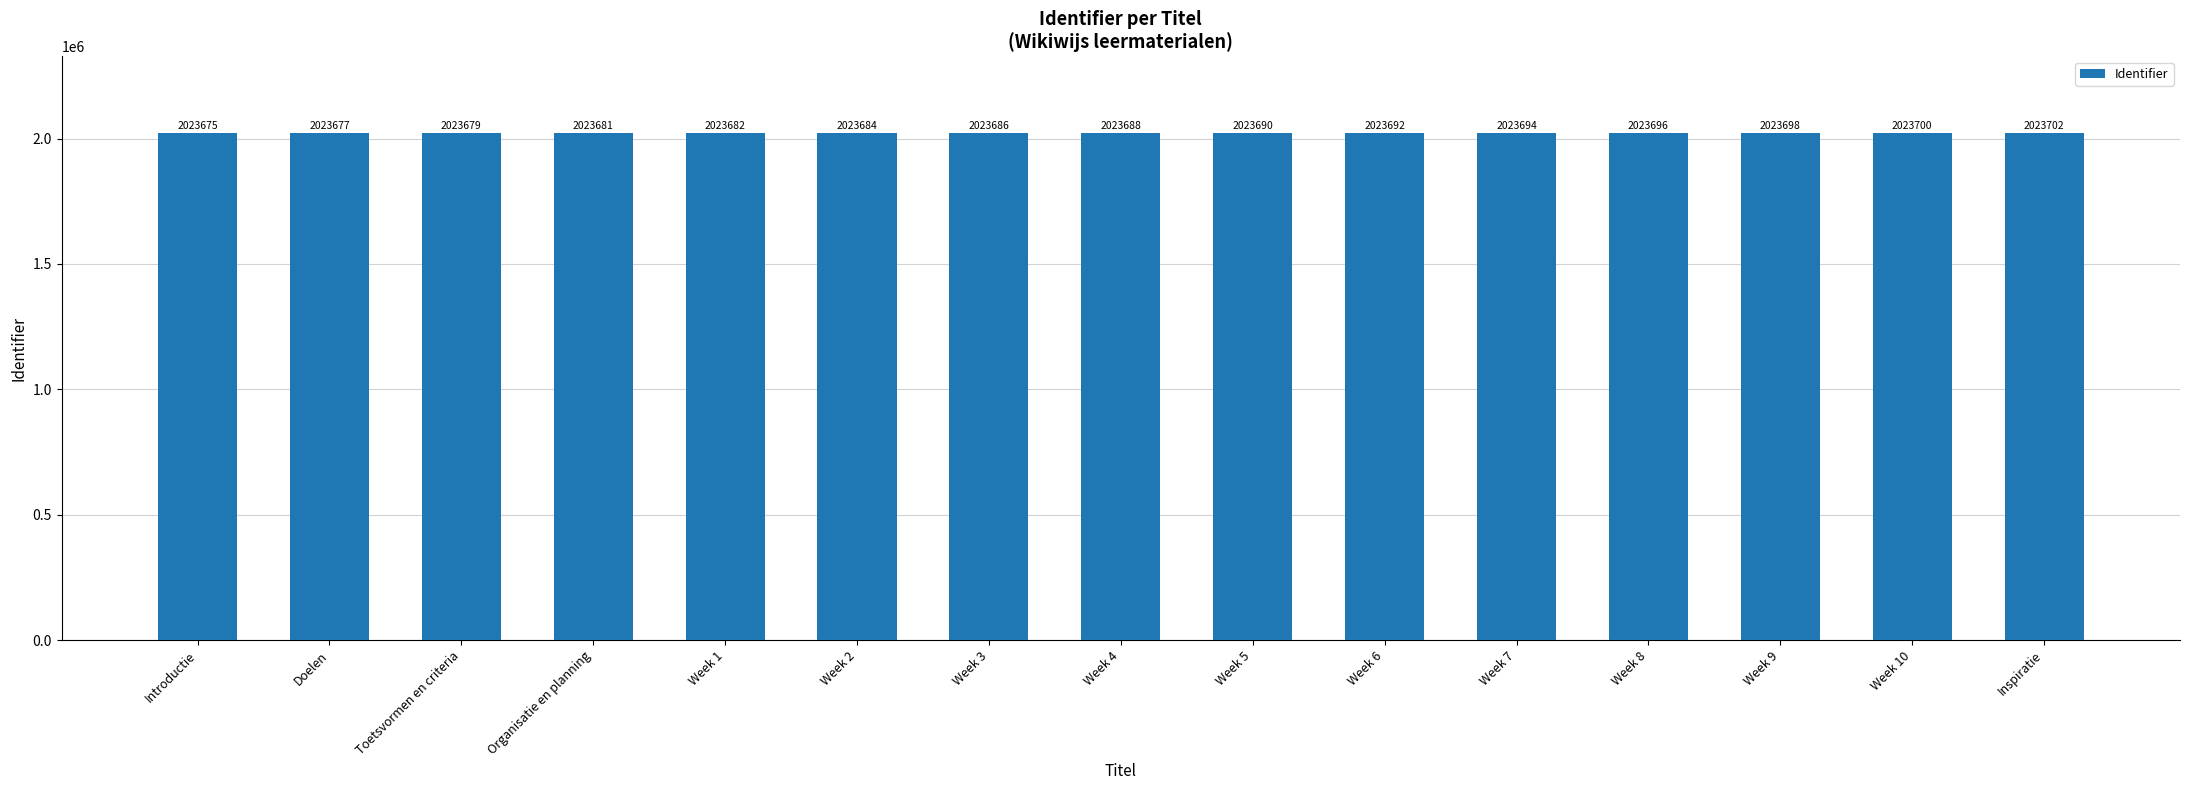

Does the chart contain any negative values?

No